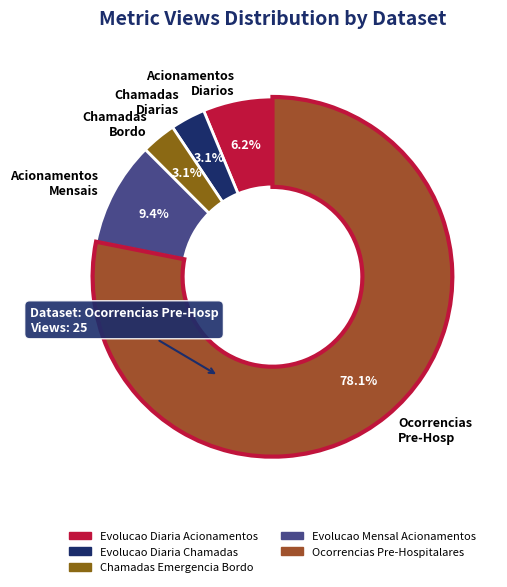

What is the smallest slice in the pie chart?

Evolucao Diaria Chamadas